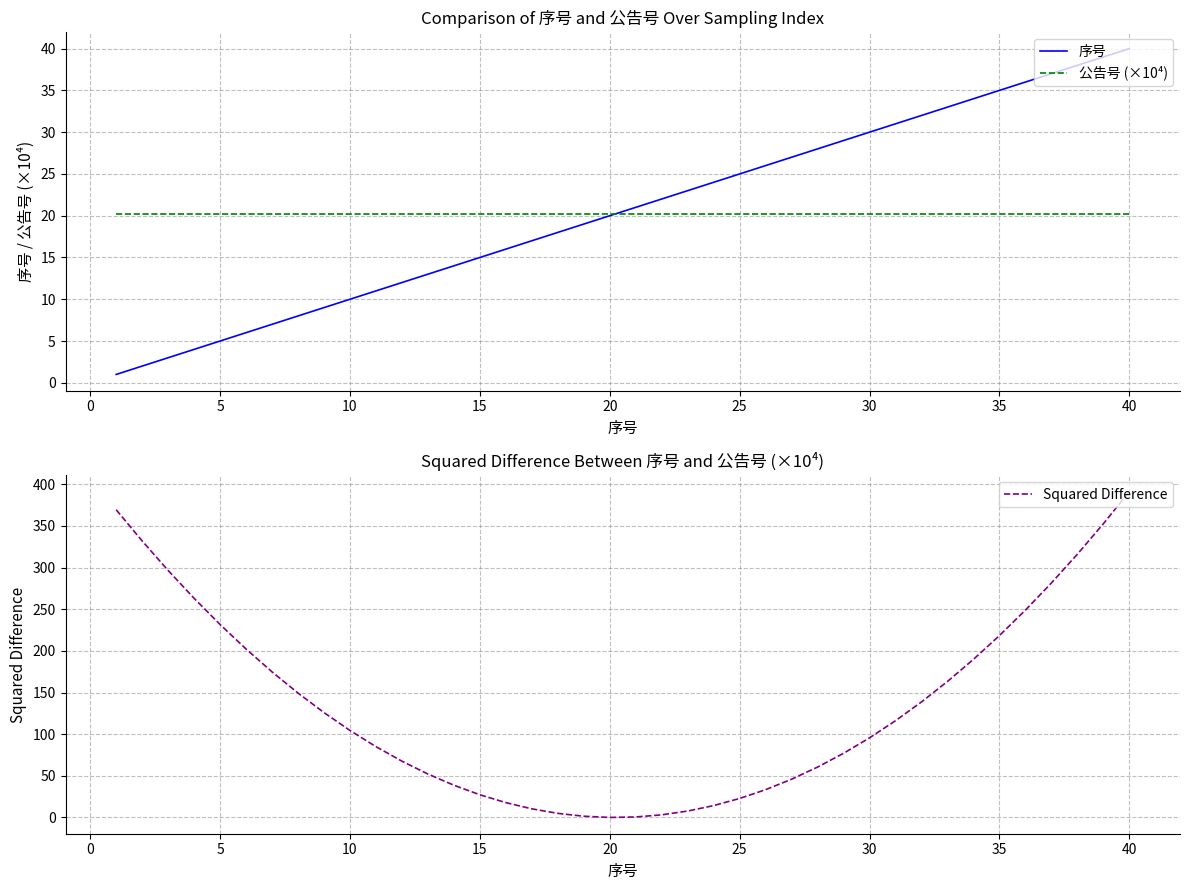

The 公告号 (×10⁴) series shows 20.2 at 20. True or false?

True